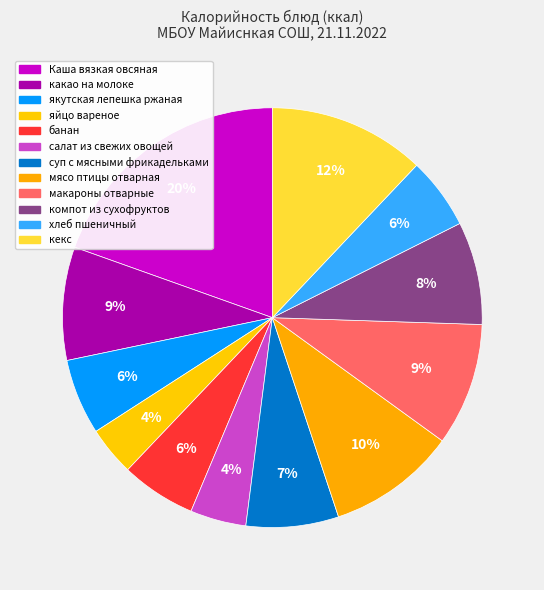

What percentage is NOT represented by мясо птицы отварная?

90.1%